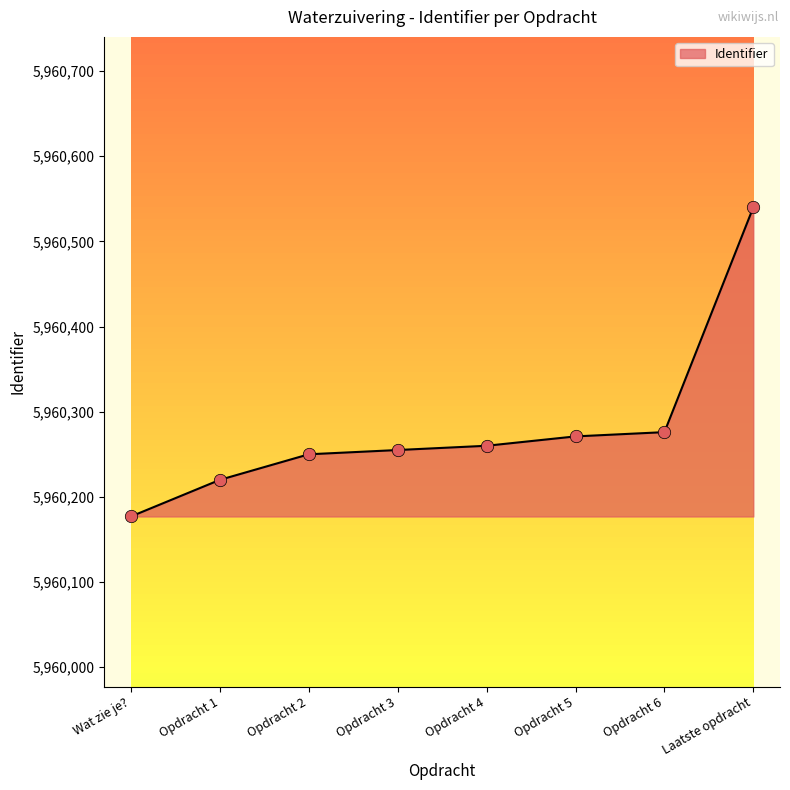

What is the change in value from Opdracht 4 to Opdracht 6?

+16